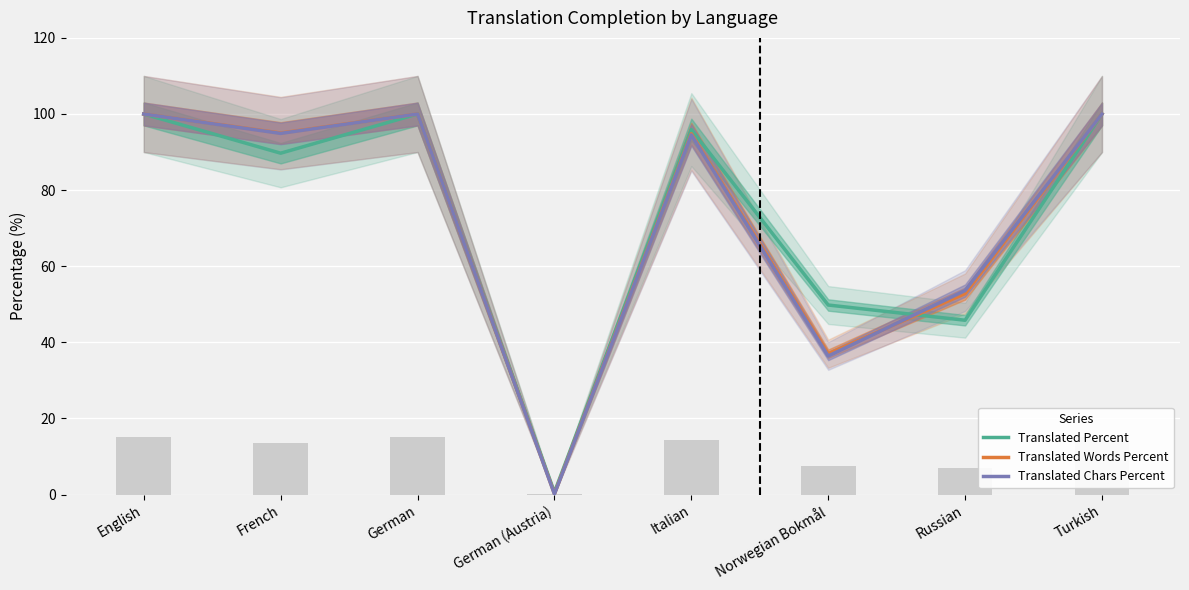

What is the label of the 4th bar from the right?

Italian